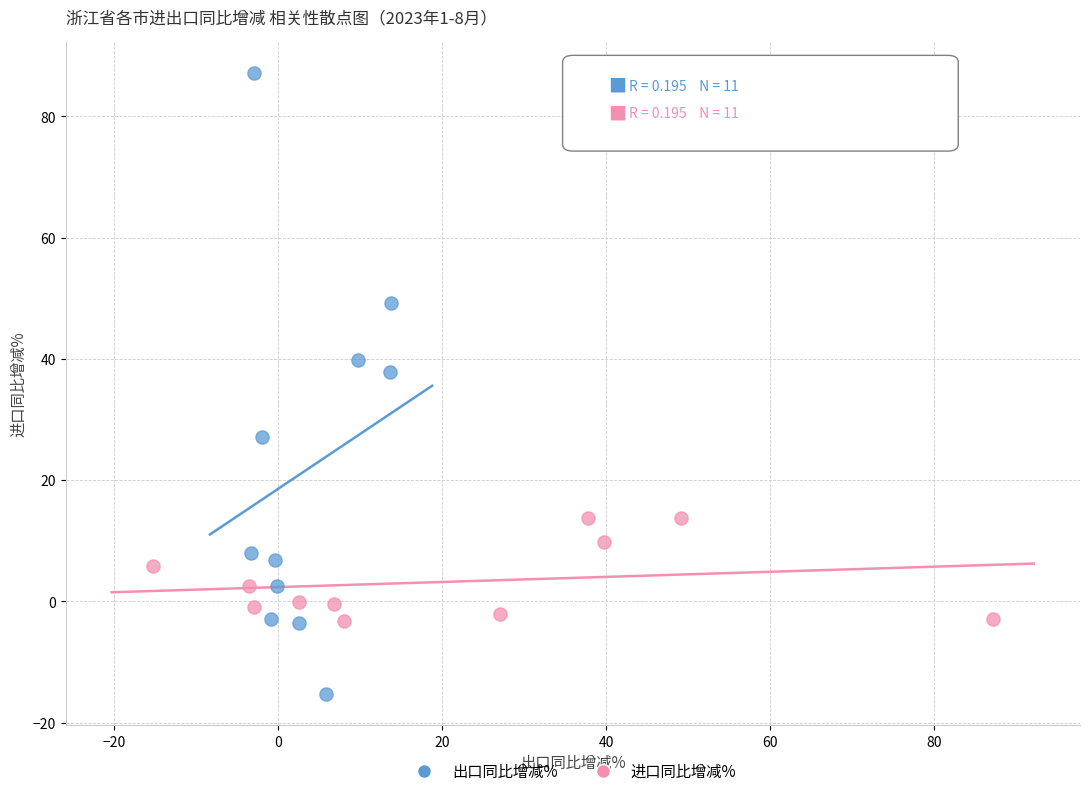

What are all the series names shown in the legend?

出口同比增减%, 进口同比增减%